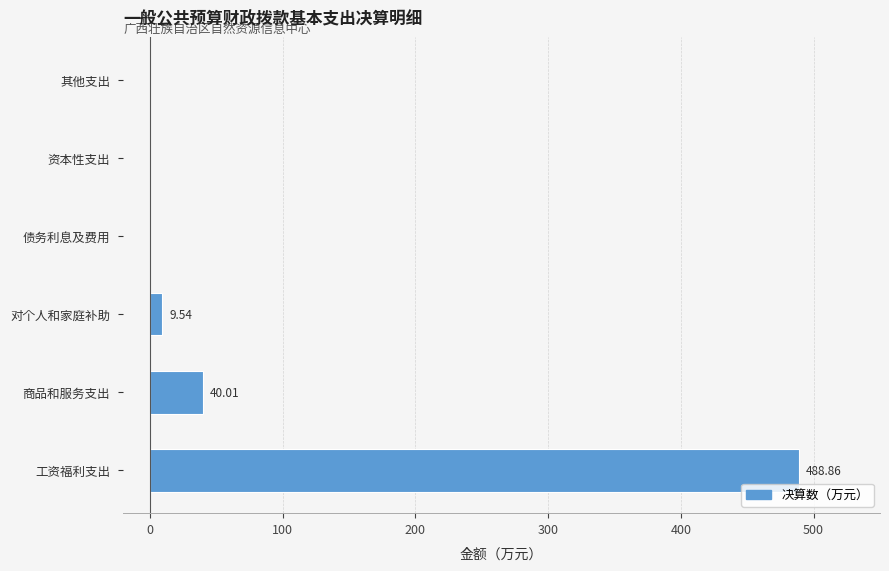

Between 对个人和家庭补助 and 工资福利支出, which is larger?

工资福利支出